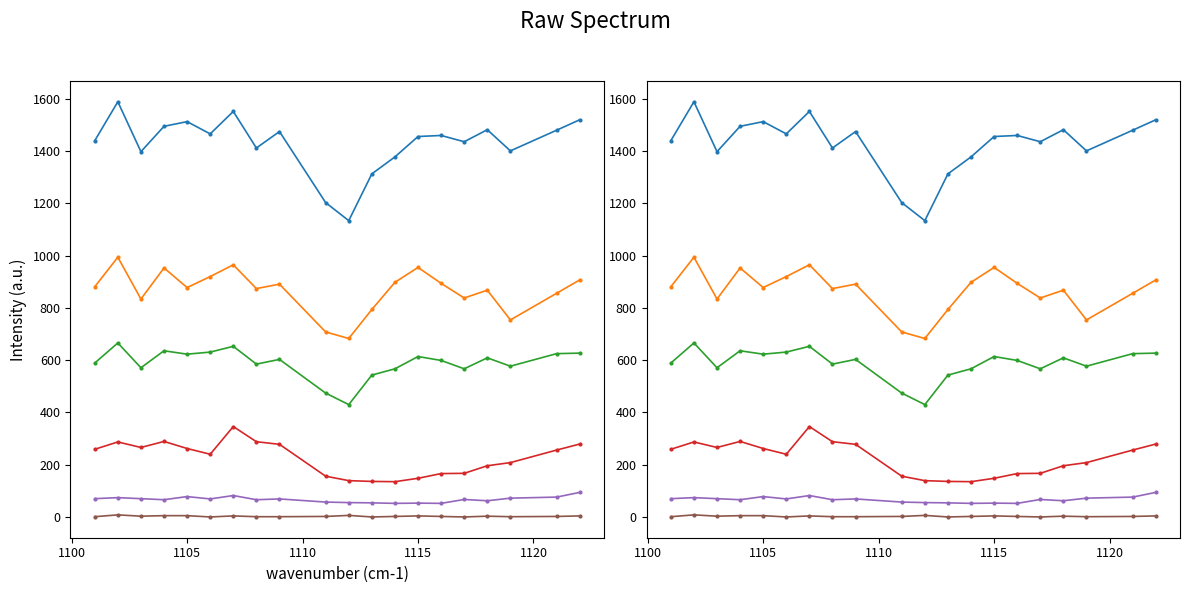

Count the number of data series in this chart.

6